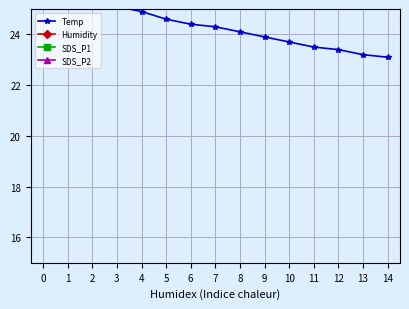

Reading left to right, transcribe all the data shown in this chart.

Temp: 0=25.8	1=25.6	2=25.3	3=25.1	4=24.9	5=24.6	6=24.4	7=24.3	8=24.1	9=23.9	10=23.7	11=23.5	12=23.4	13=23.2	14=23.1
Humidity: 0=71.6	1=70.2	2=70.7	3=70.6	4=71.0	5=71.7	6=72.4	7=72.7	8=72.9	9=73.1	10=73.3	11=73.5	12=73.6	13=73.8	14=74.0
SDS_P1: 0=5.5	1=6.9	2=3.2	3=5.0	4=8.0	5=4.8	6=9.0	7=5.2	8=6.2	9=4.3	10=5.6	11=3.9	12=8.7	13=6.4	14=4.8
SDS_P2: 0=2.6	1=3.4	2=2.2	3=2.6	4=2.9	5=2.8	6=3.1	7=2.8	8=2.4	9=2.6	10=2.8	11=2.5	12=2.9	13=3.1	14=3.2